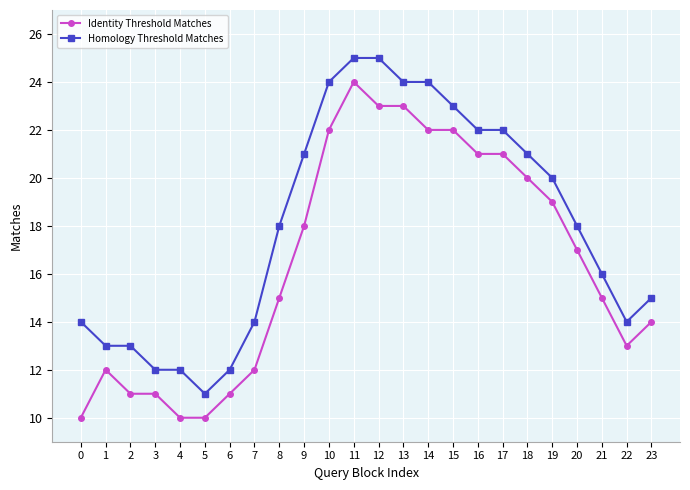

What are all the series names shown in the legend?

Identity Threshold Matches, Homology Threshold Matches